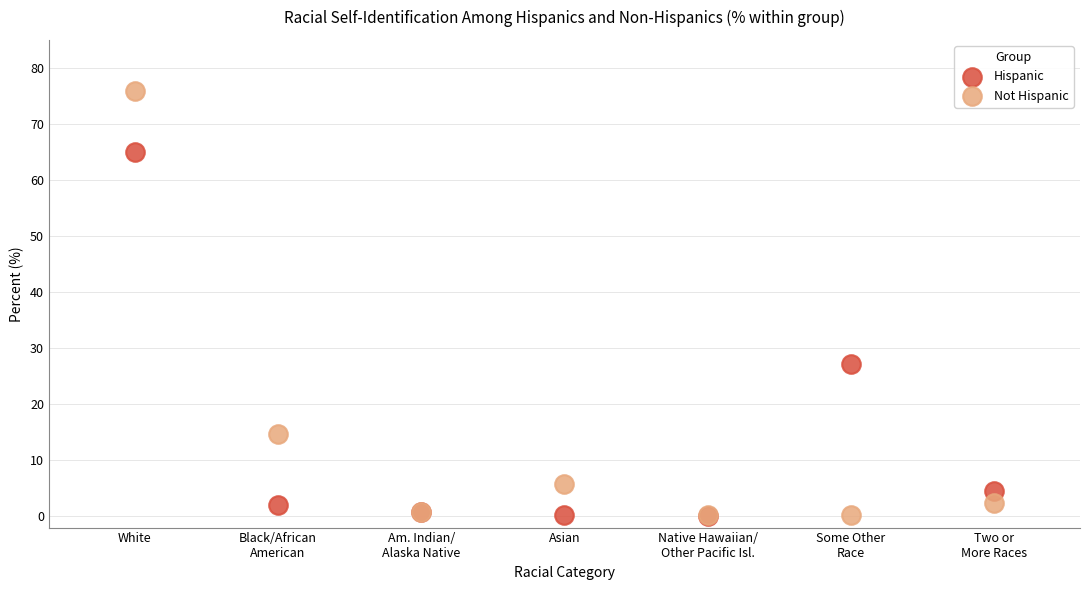

Across all series, what Y value is closest to 37?

27.2